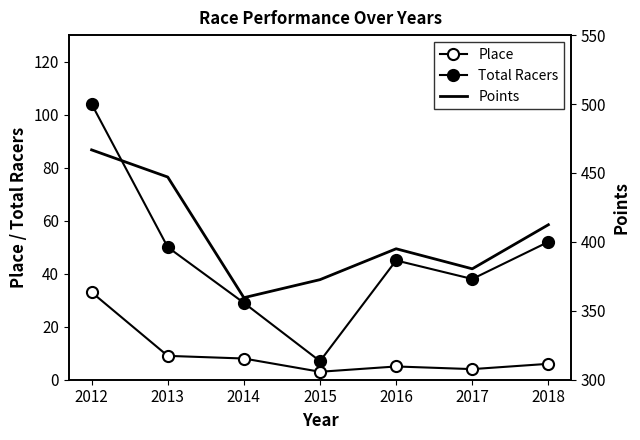

What is the sum of all Place values?

68.0